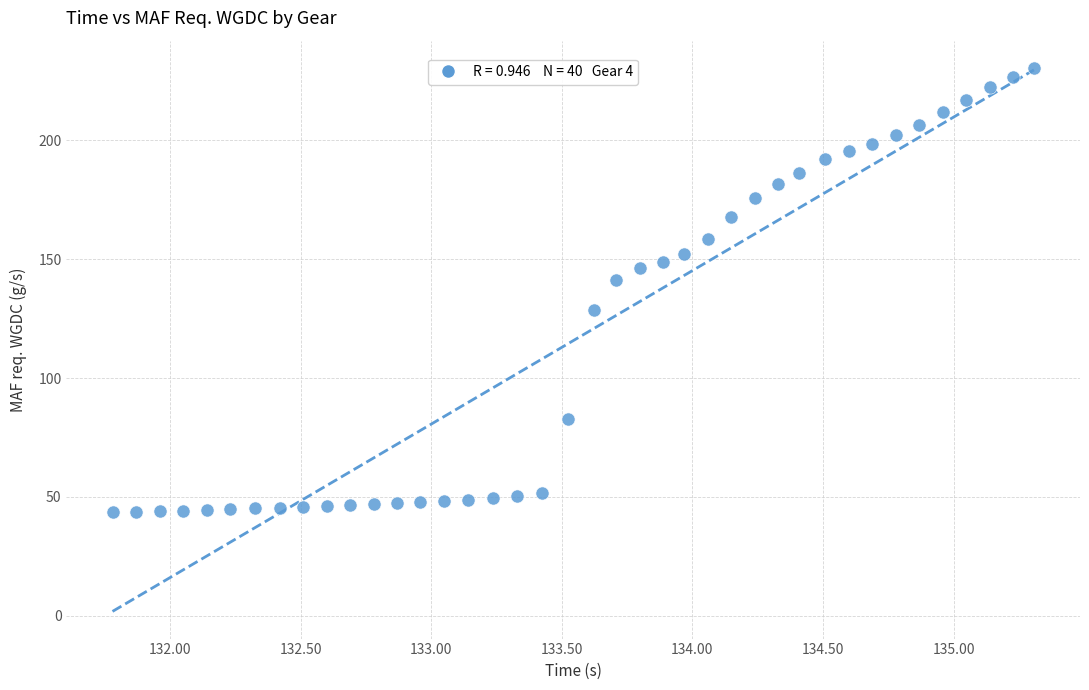

What is the range of X values (max minus min)?

3.5